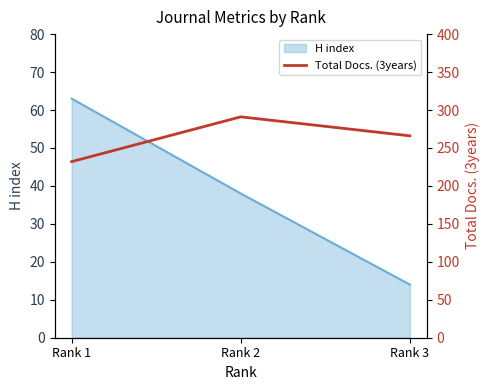

What is the minimum value for H index?

14